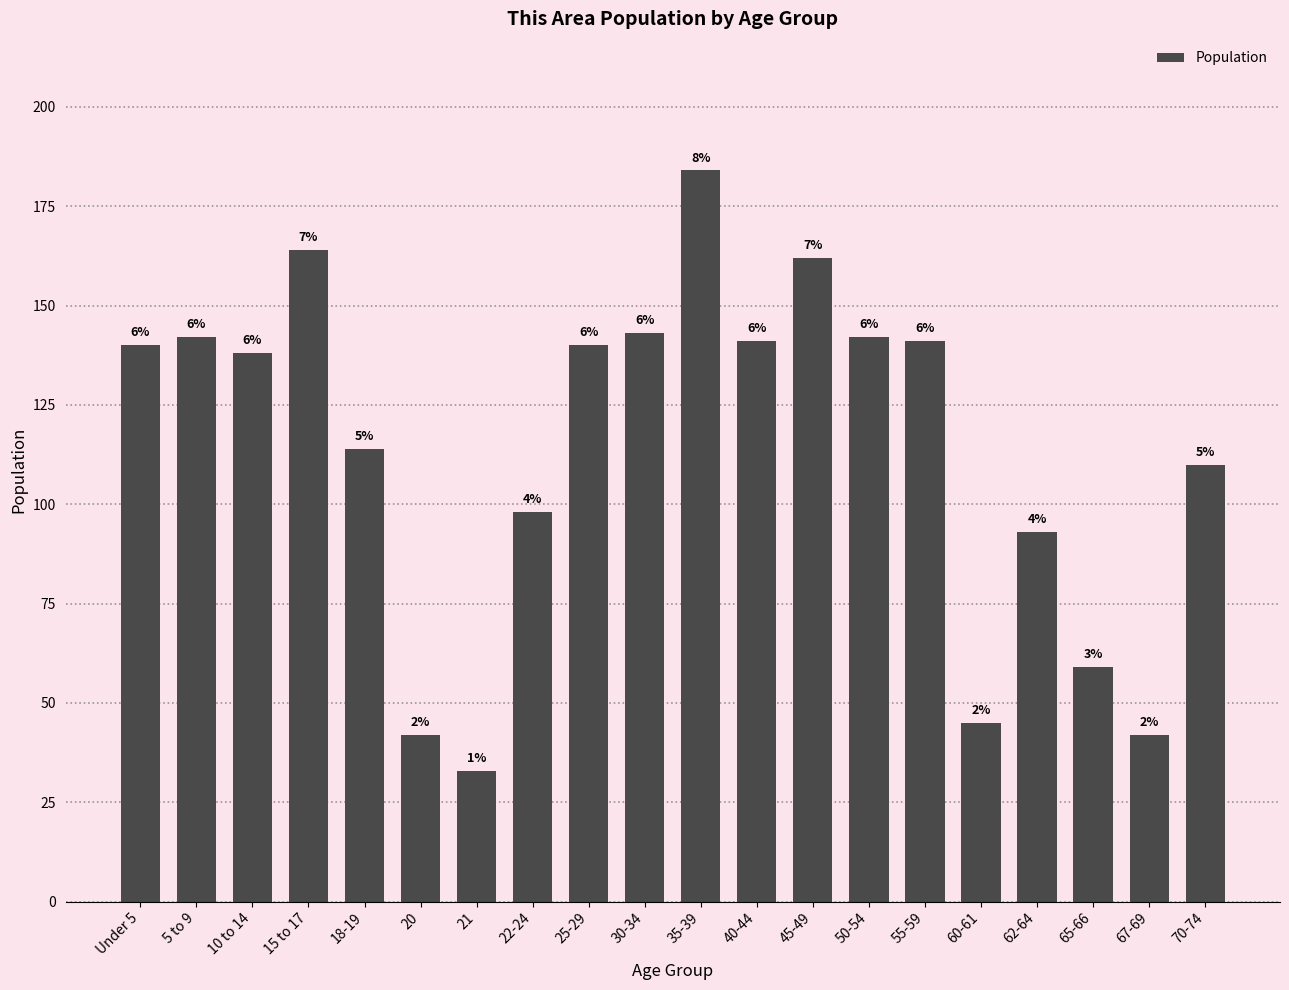

Does the chart contain stacked bars?

No